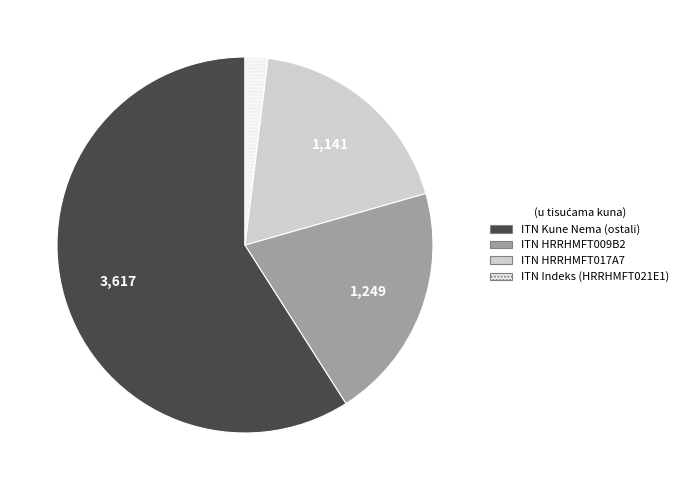

Do ITN Indeks (HRRHMFT021E1) and ITN HRRHMFT009B2 together represent more than half of the pie?

No